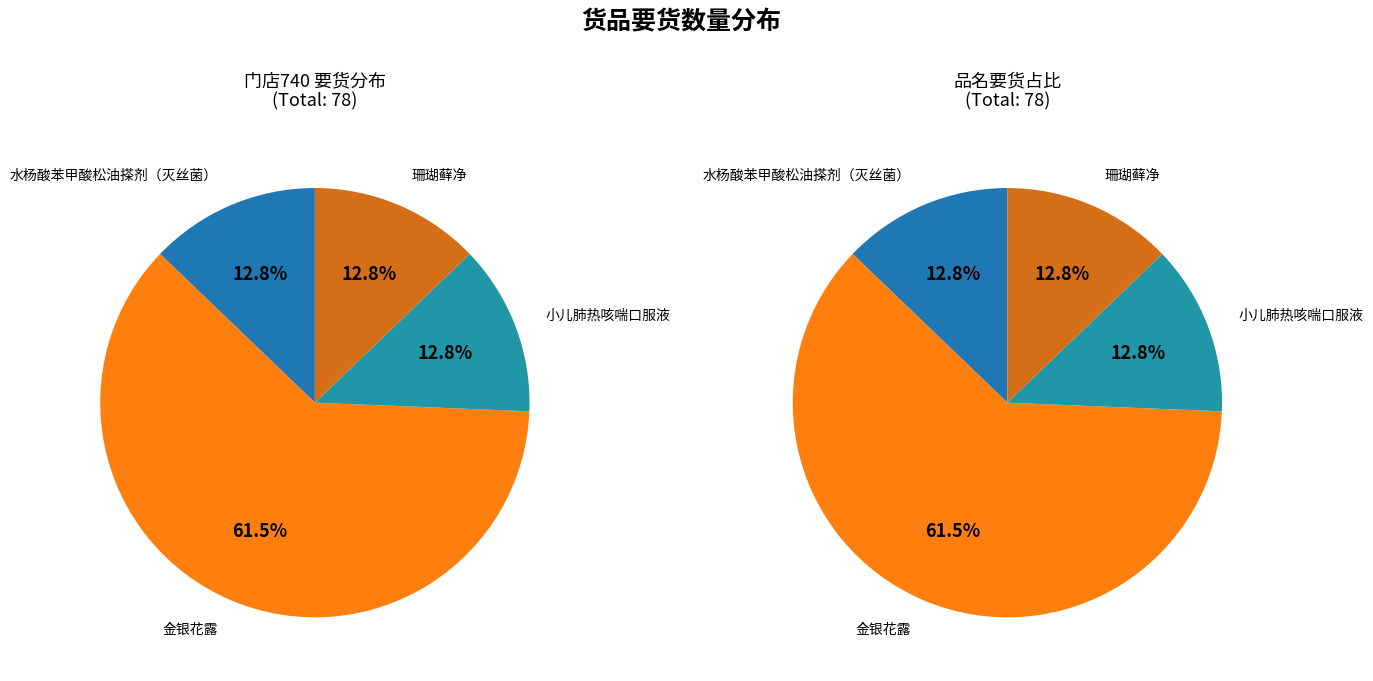

Approximately how many times larger is the value at 水杨酸苯甲酸松油搽剂（灭丝菌） compared to 小儿肺热咳喘口服液?

1.0